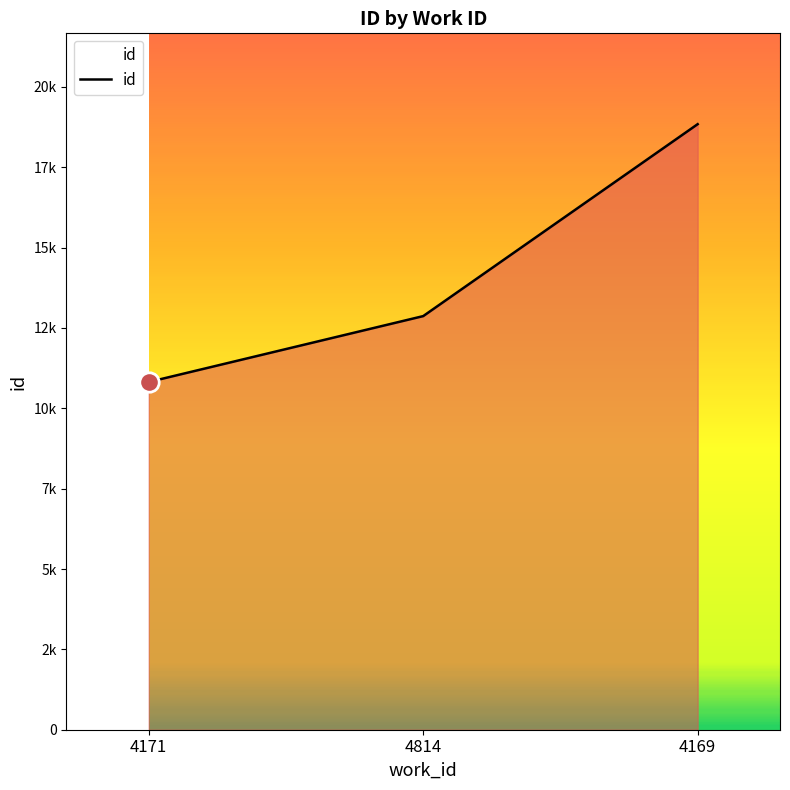

Rank the categories by value from lowest to highest.

4171, 4814, 4169